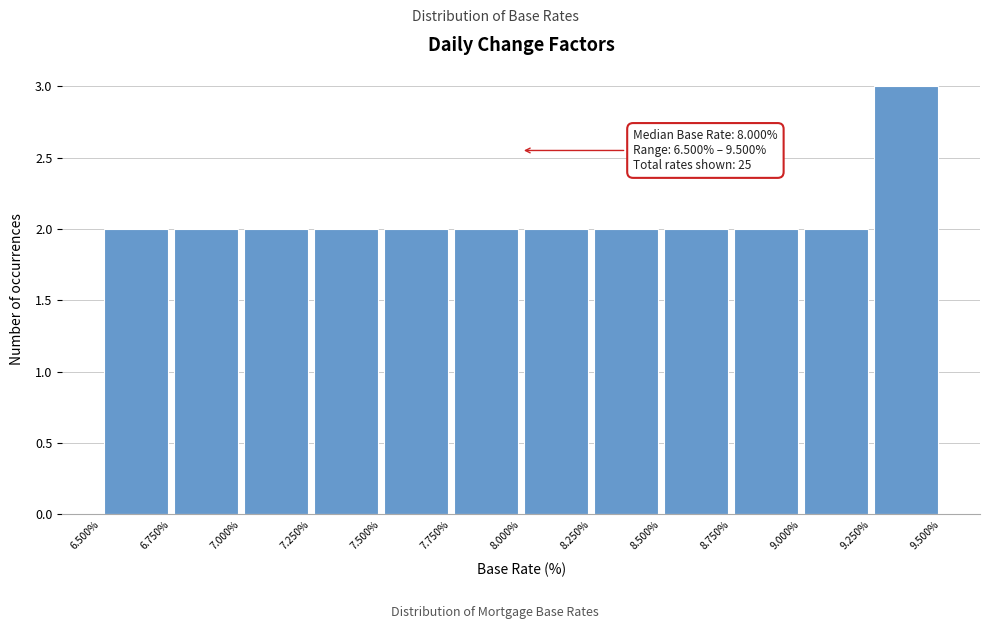

Which range on the x-axis has the tallest bar?

9.250% to 9.500%